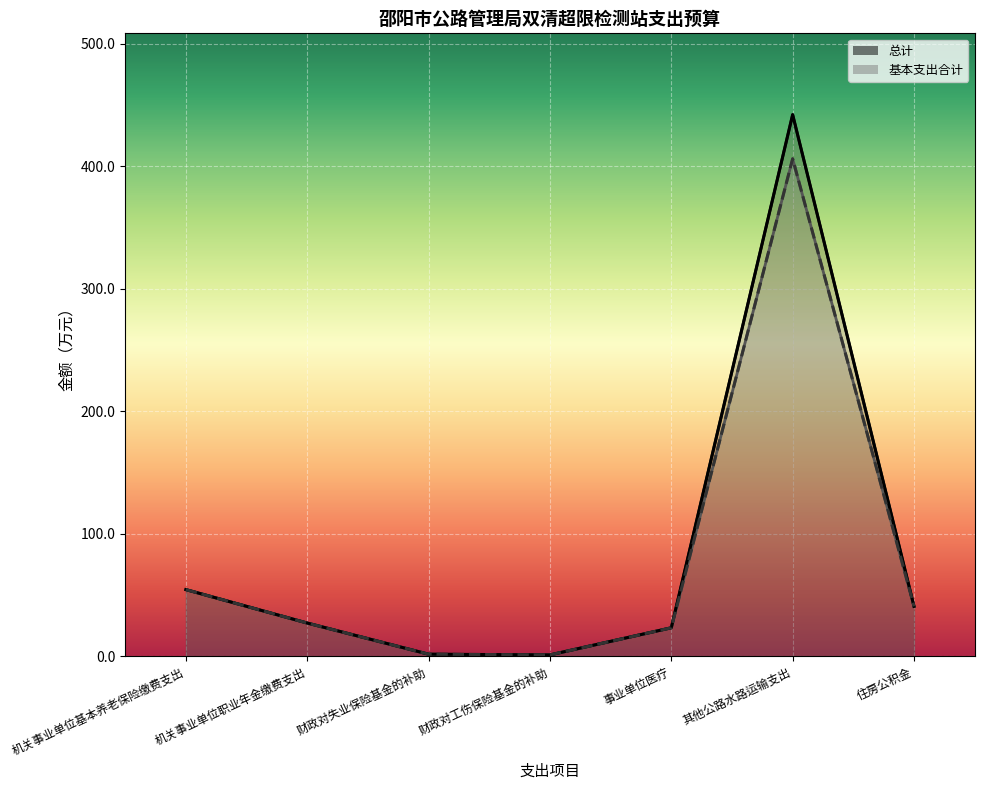

The 总计 series shows 19.8 at 机关事业单位基本养老保险缴费支出. True or false?

False